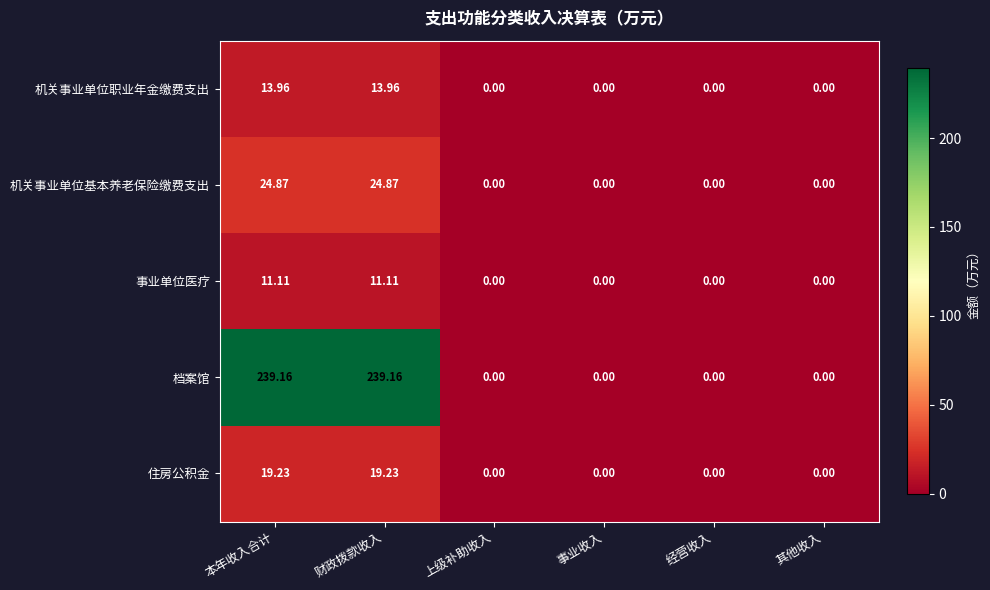

Which series has the widest spread of values?

档案馆